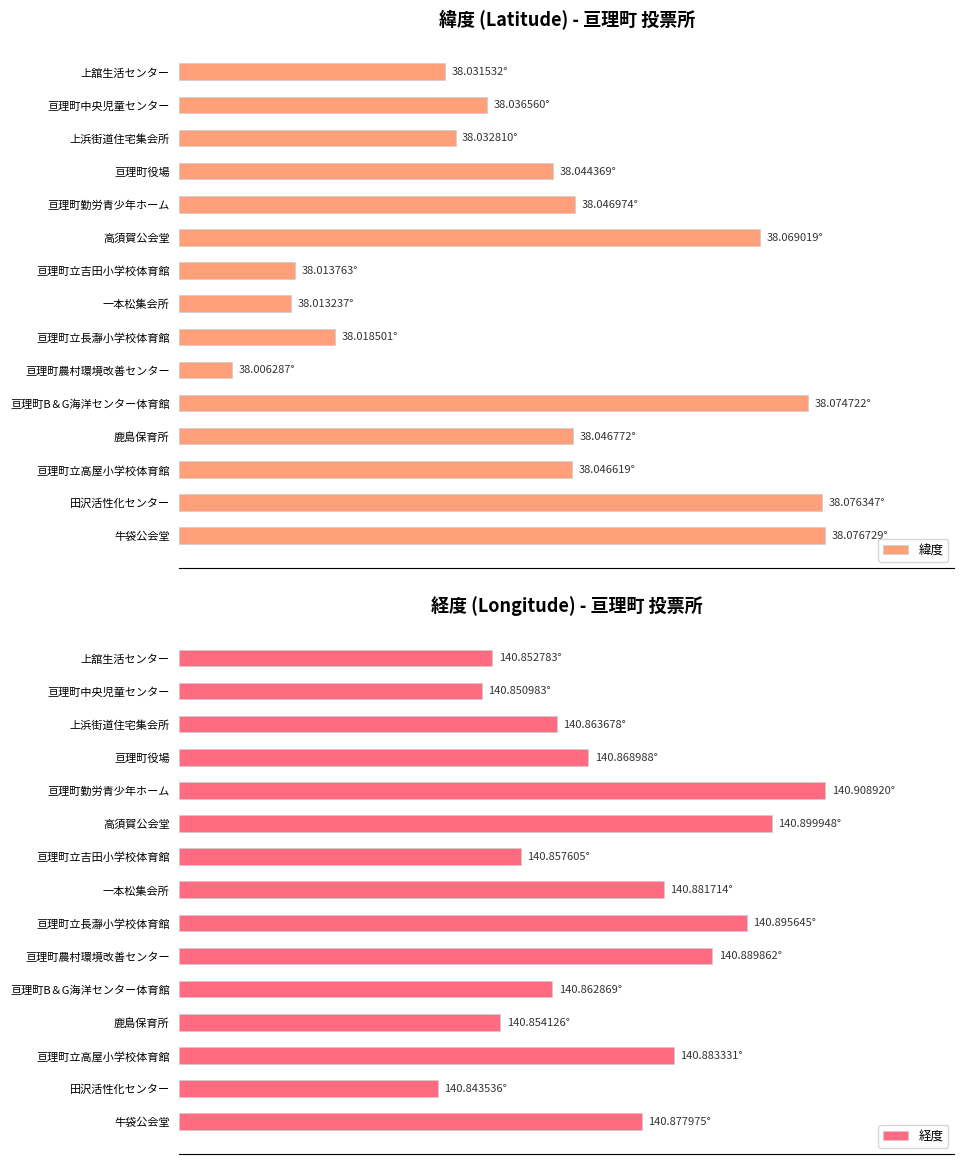

What is the difference between the second highest and second lowest values in the 緯度 series?

82.3